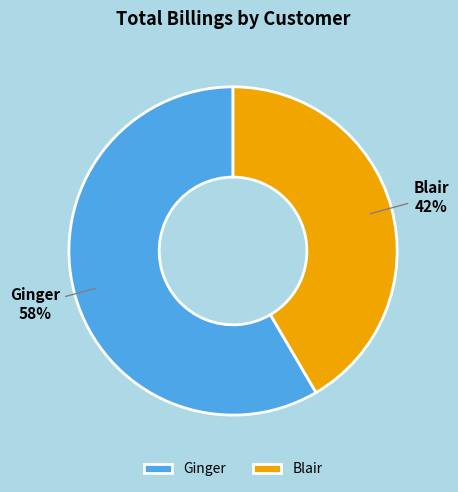

Which category has the smallest portion of the pie?

Blair